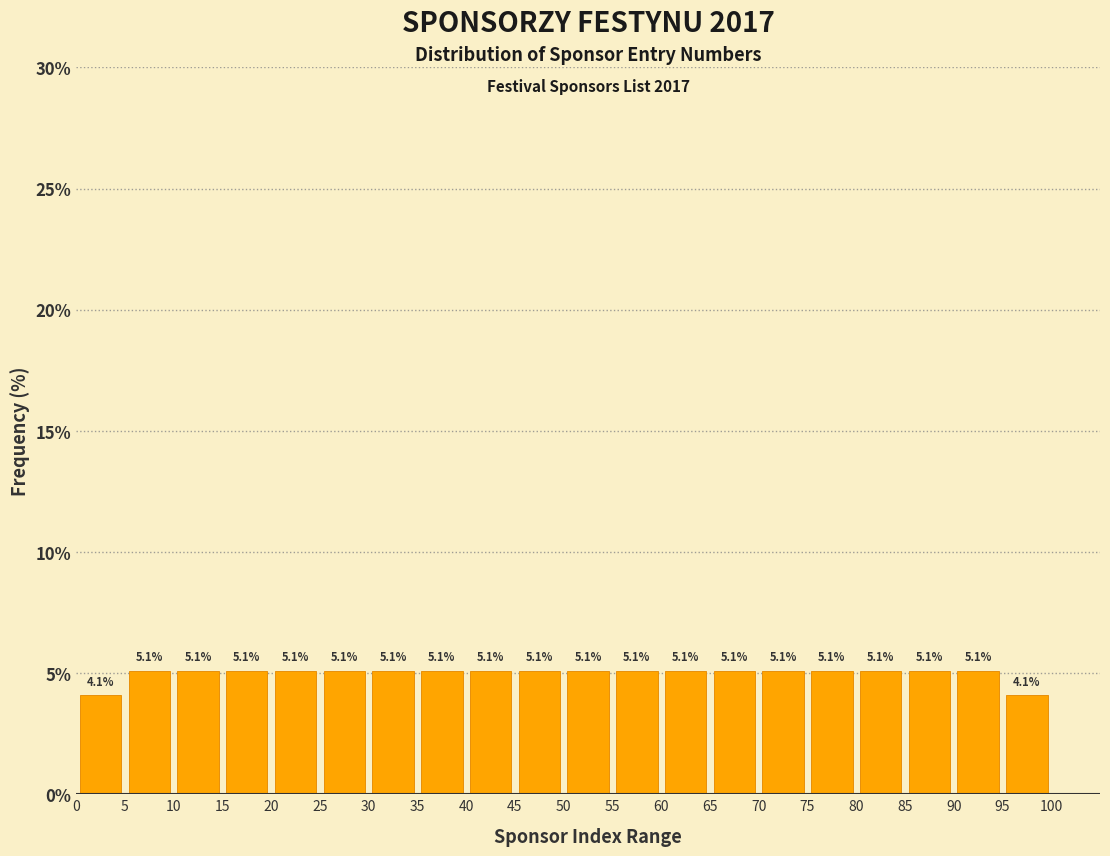

Reading left to right, transcribe this chart: for each bar, give the range it covers on the x-axis and its height.

0 to 5: 4.1
5 to 10: 5.1
10 to 15: 5.1
15 to 20: 5.1
20 to 25: 5.1
25 to 30: 5.1
30 to 35: 5.1
35 to 40: 5.1
40 to 45: 5.1
45 to 50: 5.1
50 to 55: 5.1
55 to 60: 5.1
60 to 65: 5.1
65 to 70: 5.1
70 to 75: 5.1
75 to 80: 5.1
80 to 85: 5.1
85 to 90: 5.1
90 to 95: 5.1
95 to 100: 4.1